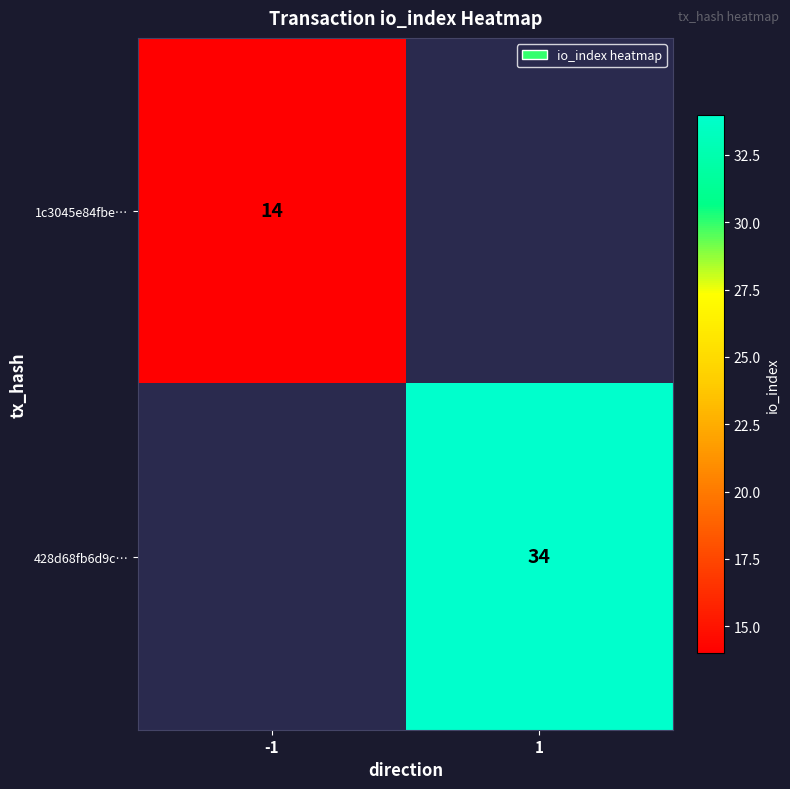

True or false: 1c3045e84fbe… has a value of 20 at -1.

False